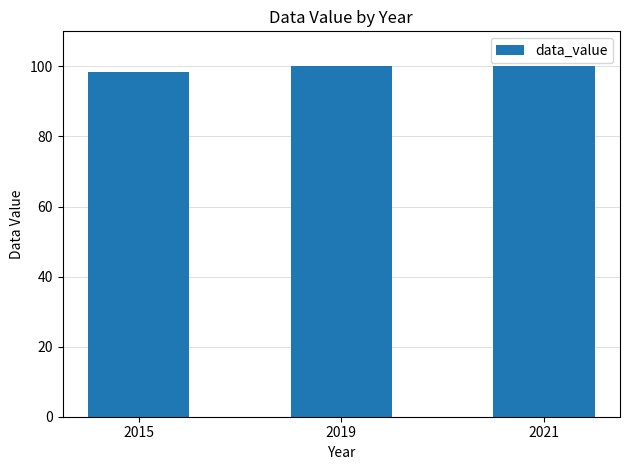

What is the sum of all values?

298.4